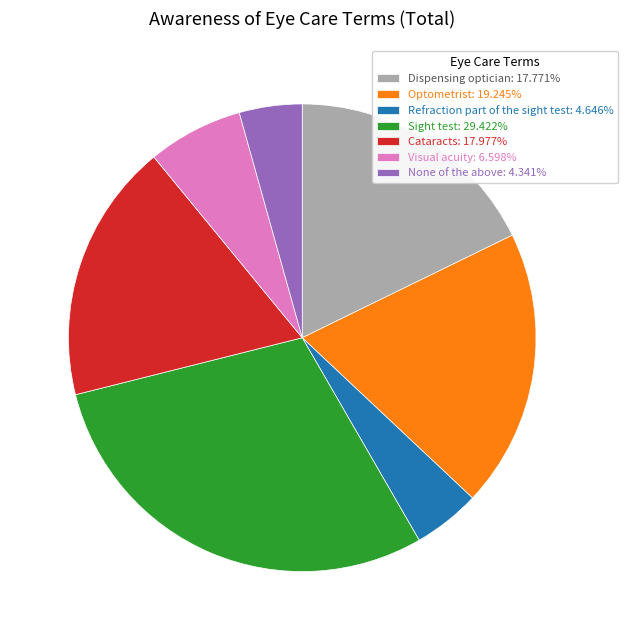

Is the sum of None of the above: 4.341% and Optometrist: 19.245% greater than half?

No